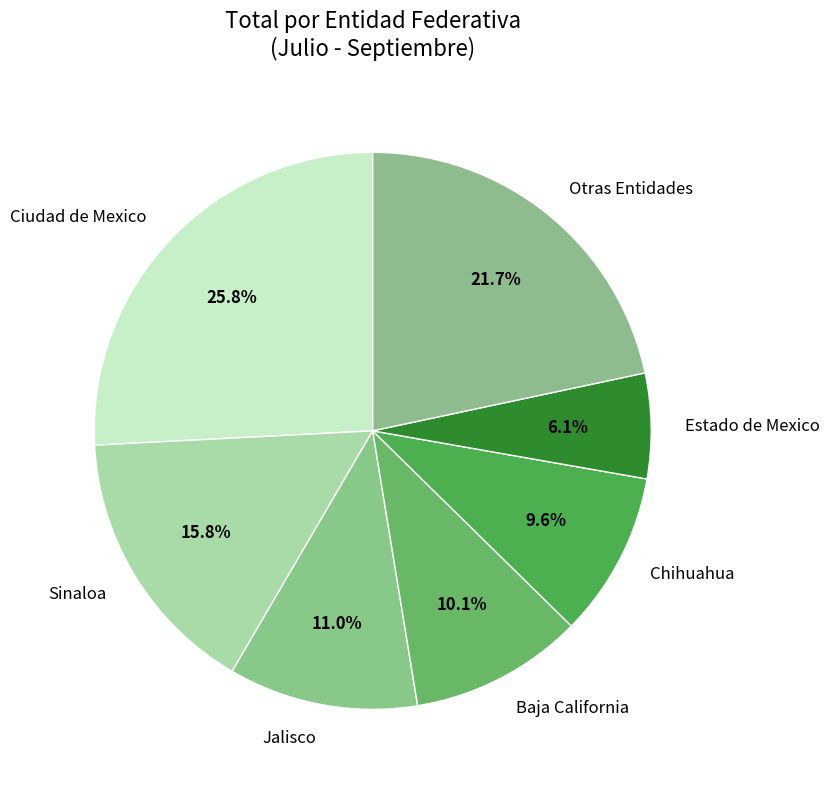

How many segments does this pie chart have?

7